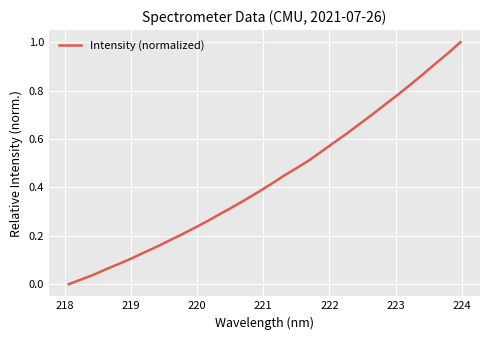

Does the chart display data point markers on the line(s)?

No